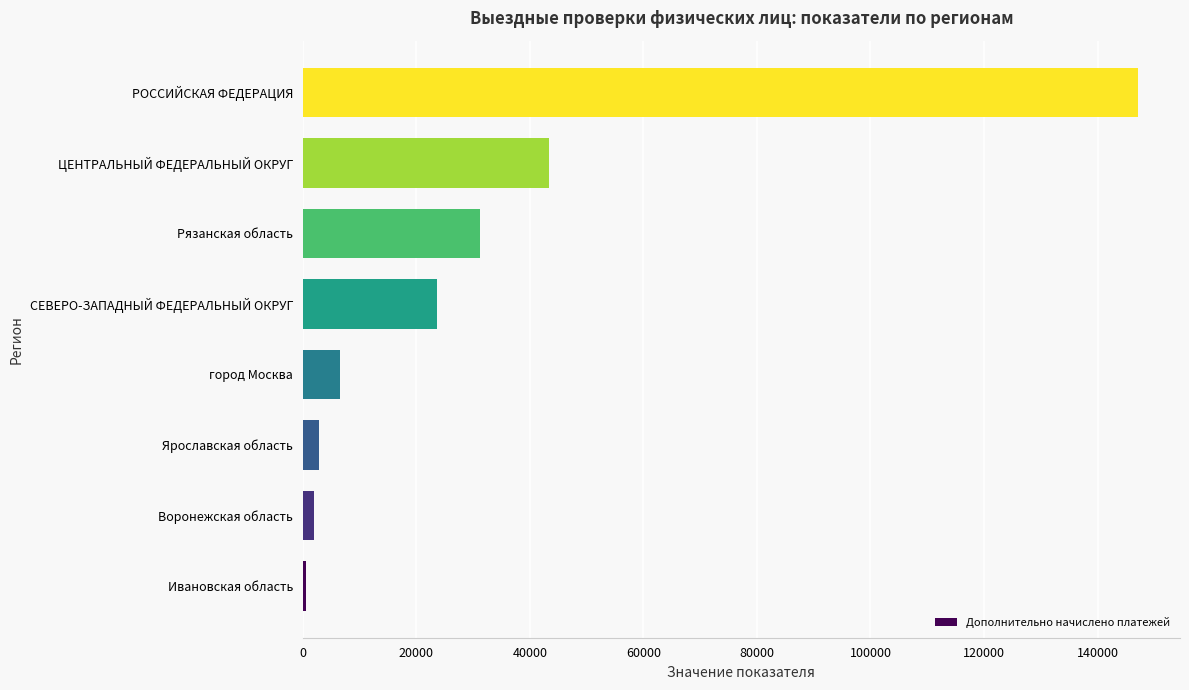

Are the bars grouped side by side (vs. stacked)?

No